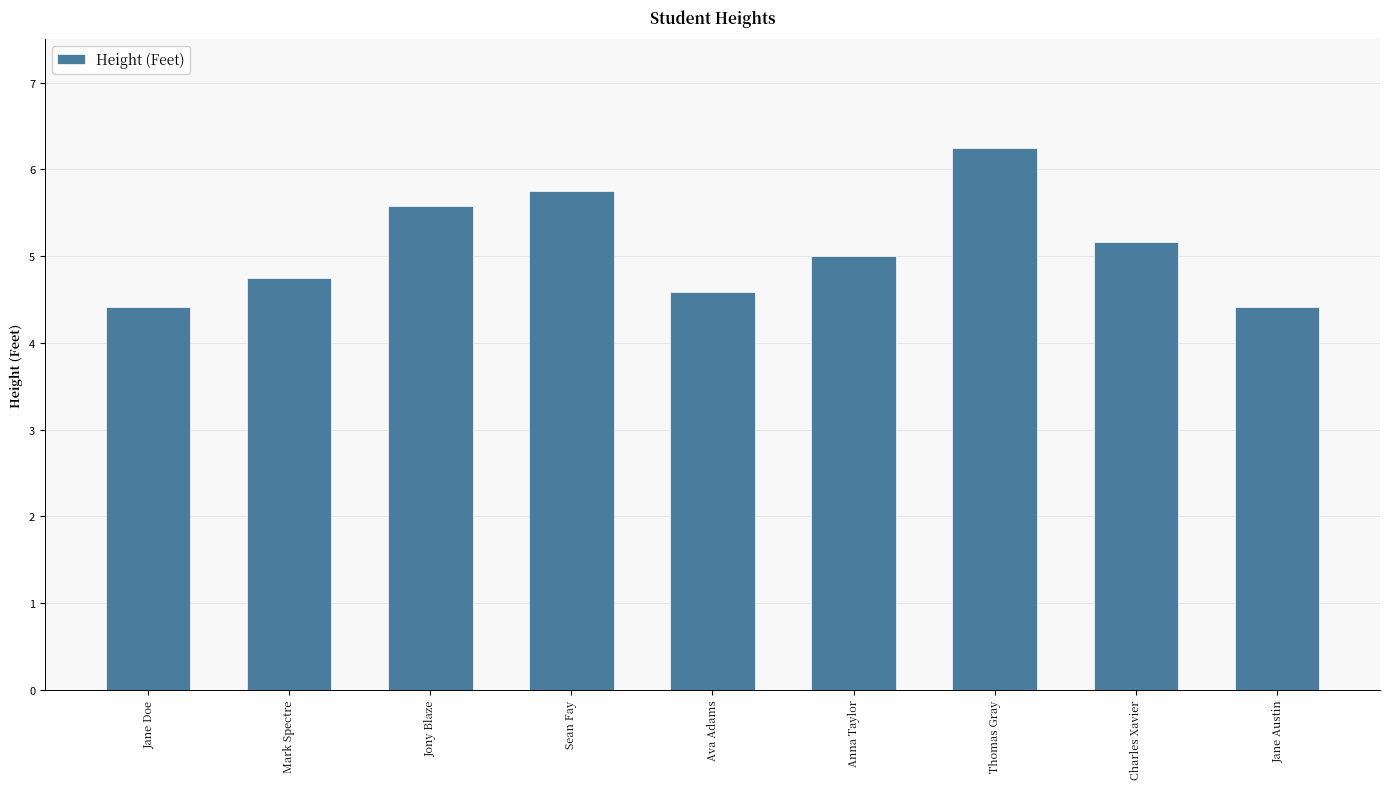

Is it true that the value at Jony Blaze is 5.6?

True